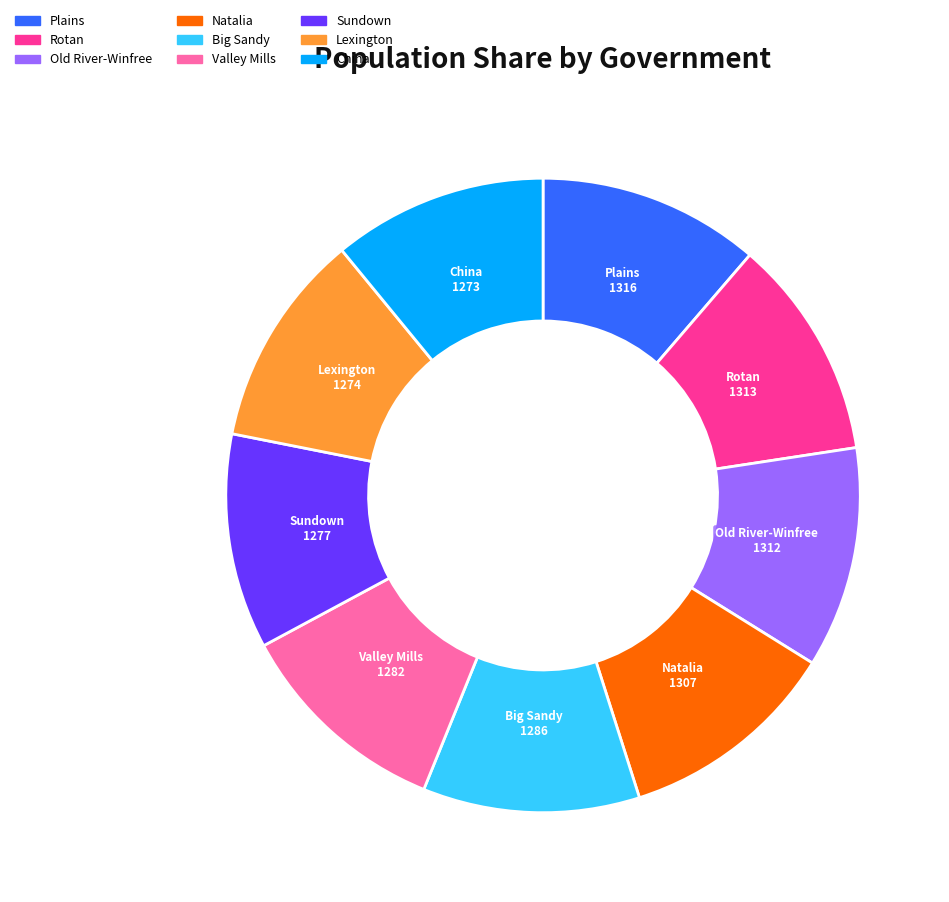

Does Valley Mills account for over 50% of the chart?

No